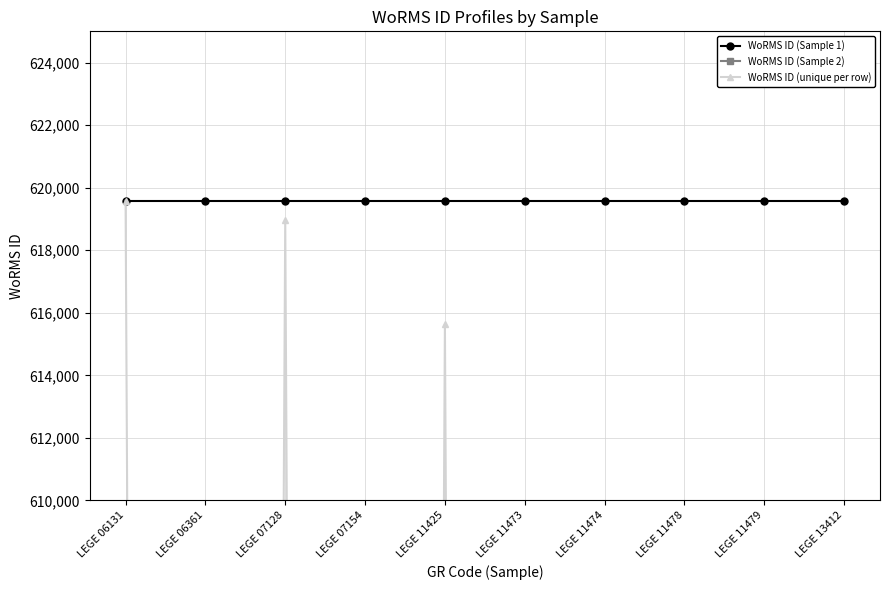

In WoRMS ID (unique per row), how many points are higher than both neighbors (excluding endpoints)?

2